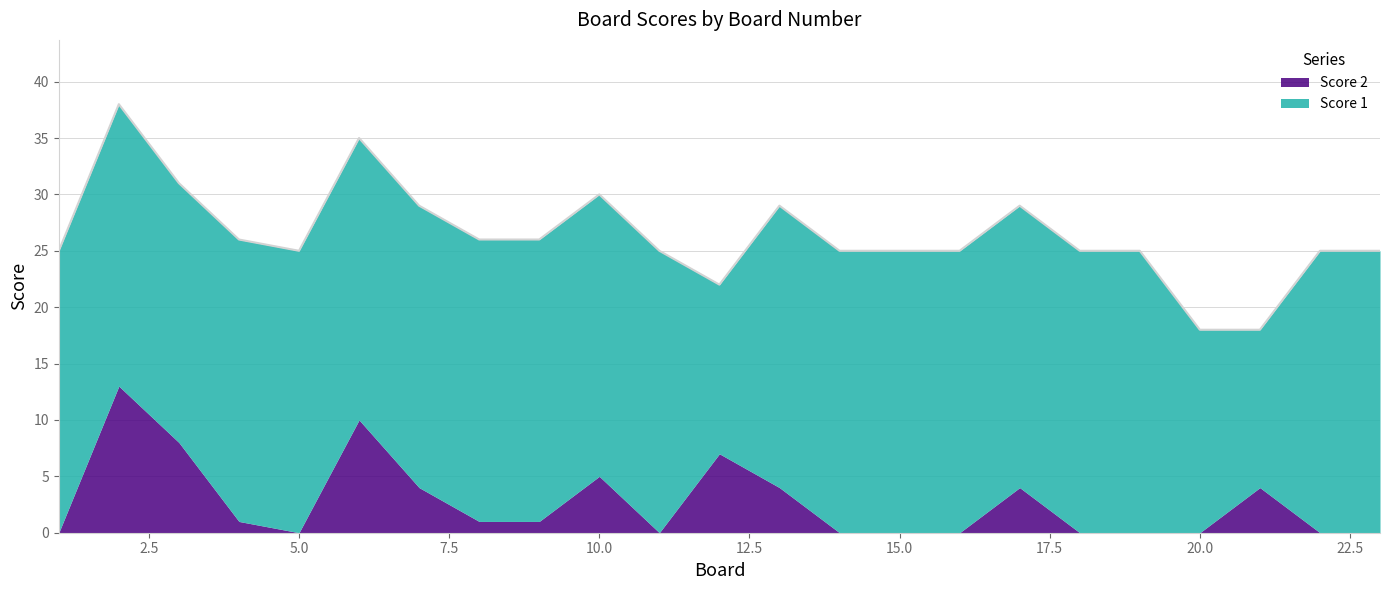

How many data points in Score 1 are less than 25?

4